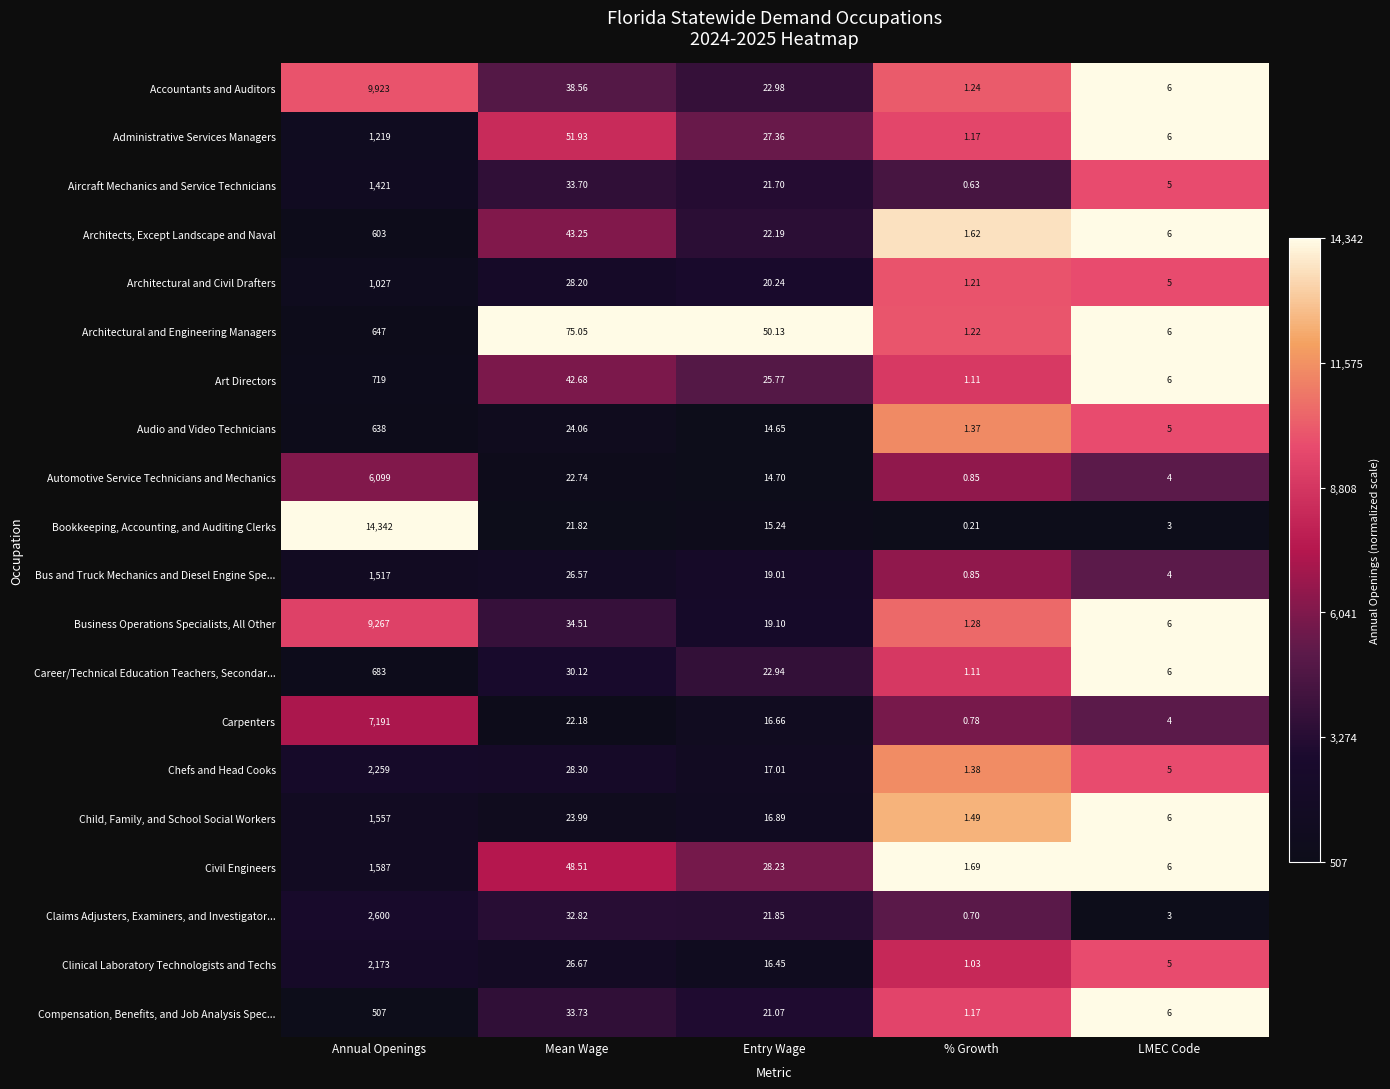

List the series in order of their peak value, highest first.

Bookkeeping, Accounting, and Auditing Clerks, Accountants and Auditors, Business Operations Specialists, All Other, Carpenters, Automotive Service Technicians and Mechanics, Claims Adjusters, Examiners, and Investigator..., Chefs and Head Cooks, Clinical Laboratory Technologists and Techs, Civil Engineers, Child, Family, and School Social Workers, Bus and Truck Mechanics and Diesel Engine Spe..., Aircraft Mechanics and Service Technicians, Administrative Services Managers, Architectural and Civil Drafters, Art Directors, Career/Technical Education Teachers, Secondar..., Architectural and Engineering Managers, Audio and Video Technicians, Architects, Except Landscape and Naval, Compensation, Benefits, and Job Analysis Spec...